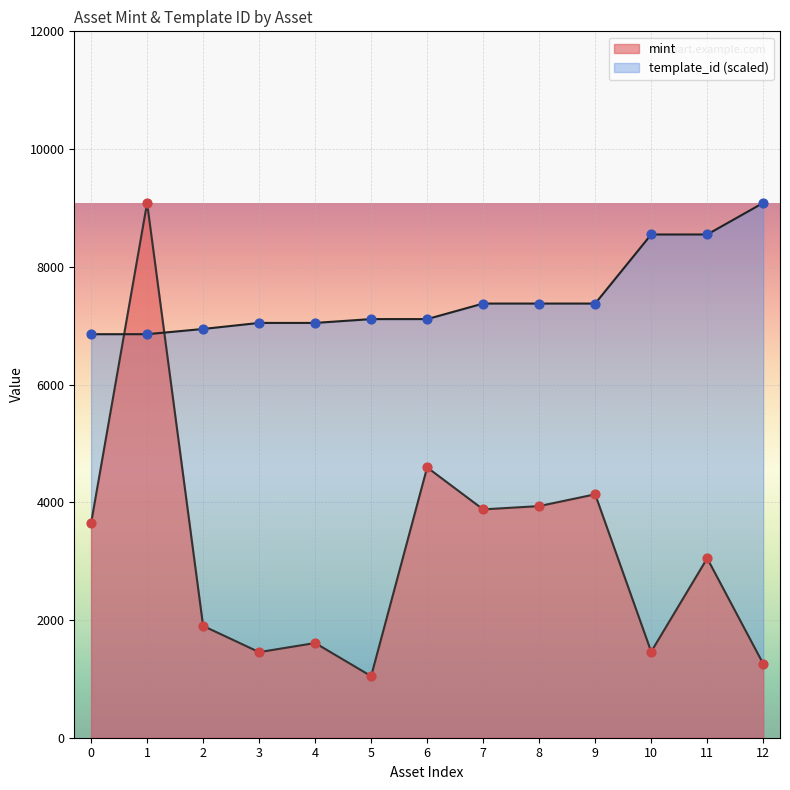

Which series has the largest Y range (max minus min)?

mint